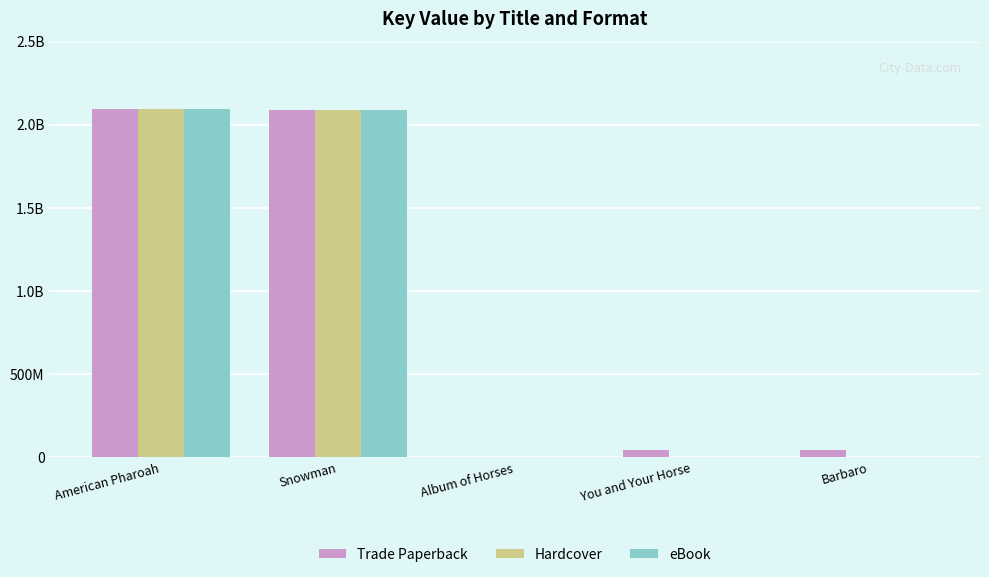

Are the bars grouped side by side (vs. stacked)?

Yes